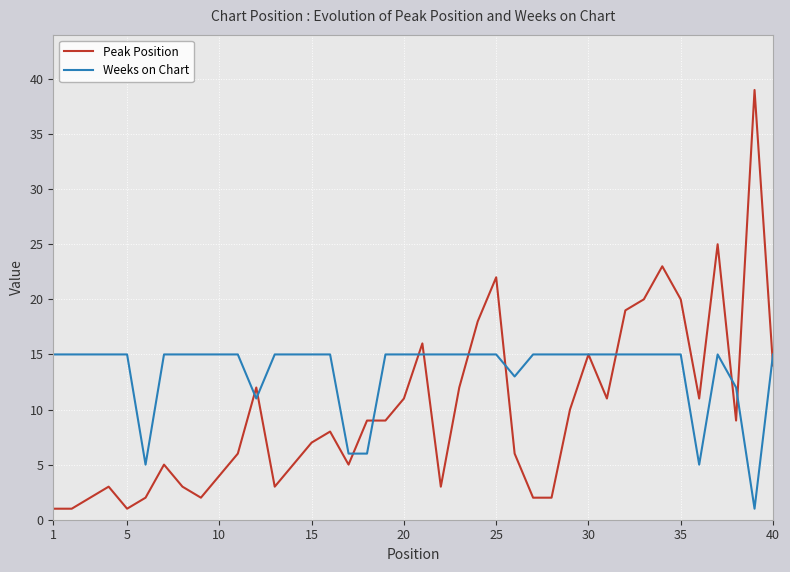

Reading left to right, transcribe all the data shown in this chart.

Peak Position: 1	1	2	3	1	2	5	3	2	4	6	12	3	5	7	8	5	9	9	11	16	3	12	18	22	6	2	2	10	15	11	19	20	23	20	11	25	9	39	14
Weeks on Chart: 15	15	15	15	15	5	15	15	15	15	15	11	15	15	15	15	6	6	15	15	15	15	15	15	15	13	15	15	15	15	15	15	15	15	15	5	15	12	1	15